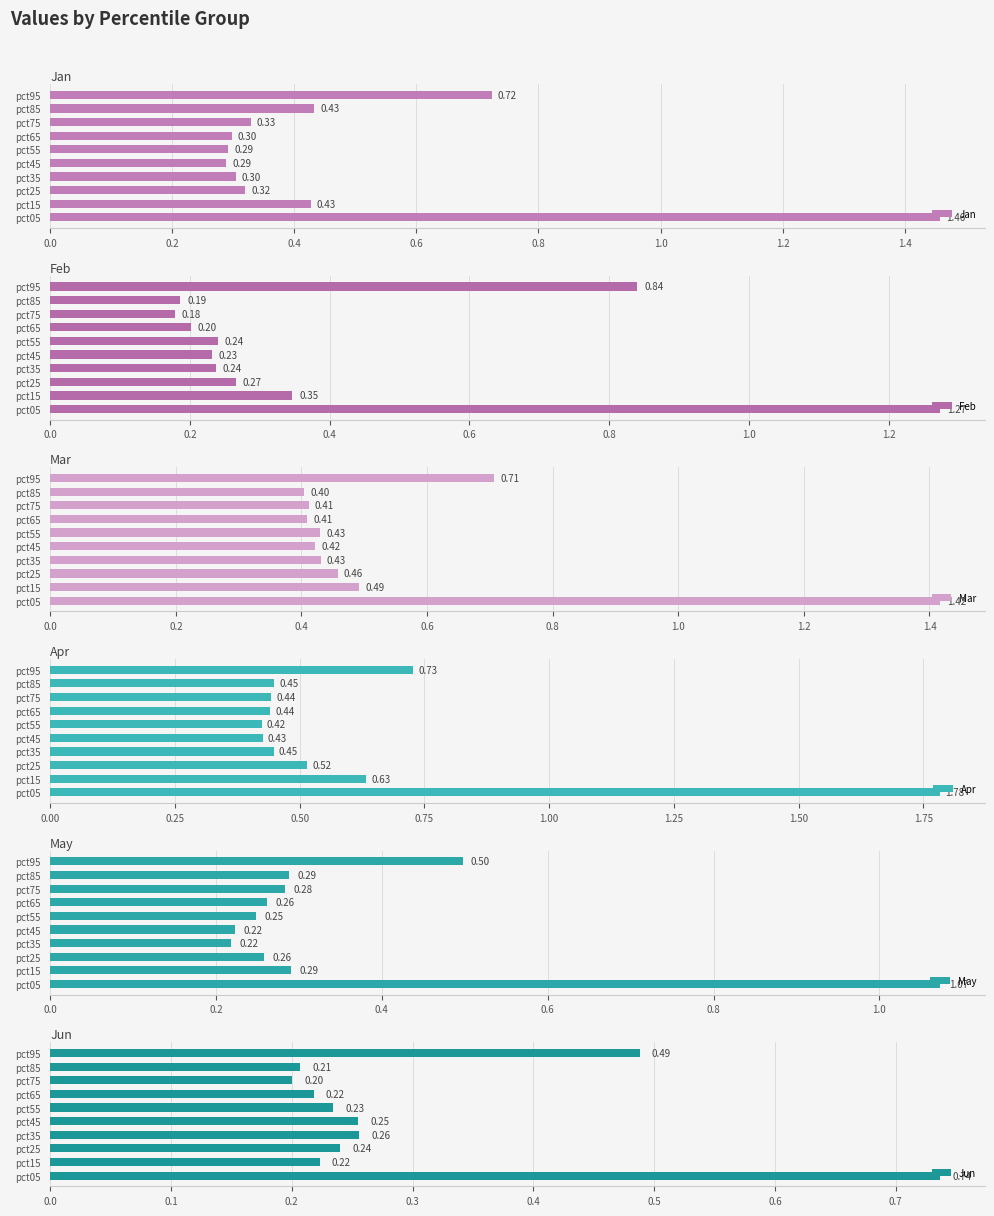

What is the maximum value for Feb?

1.3